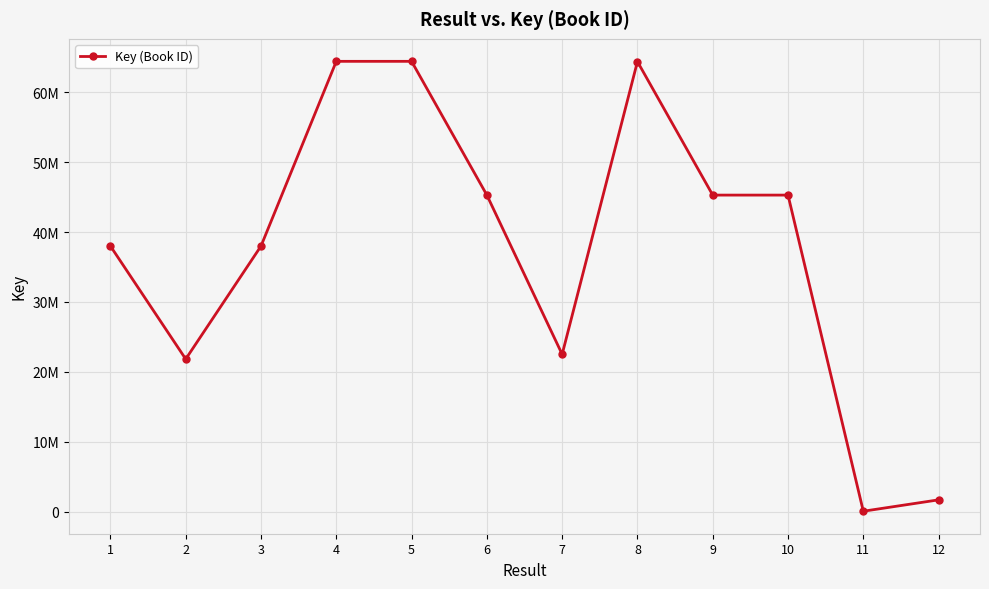

Does the chart have visible grid lines?

Yes